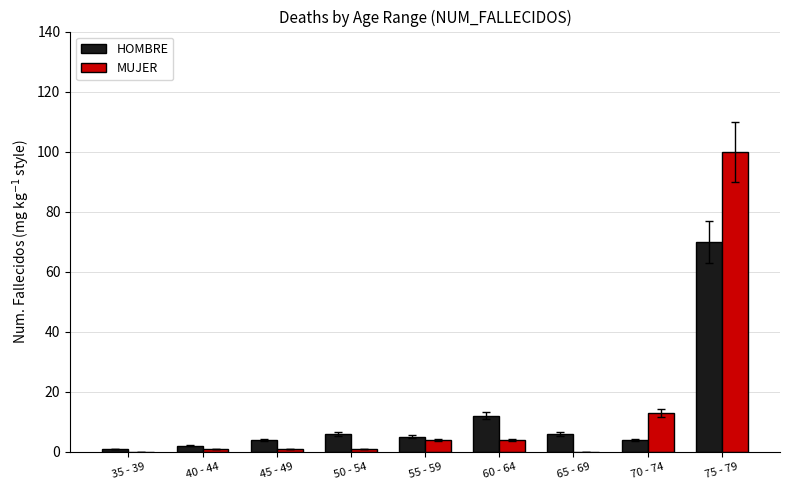

Count the number of data series in this chart.

2